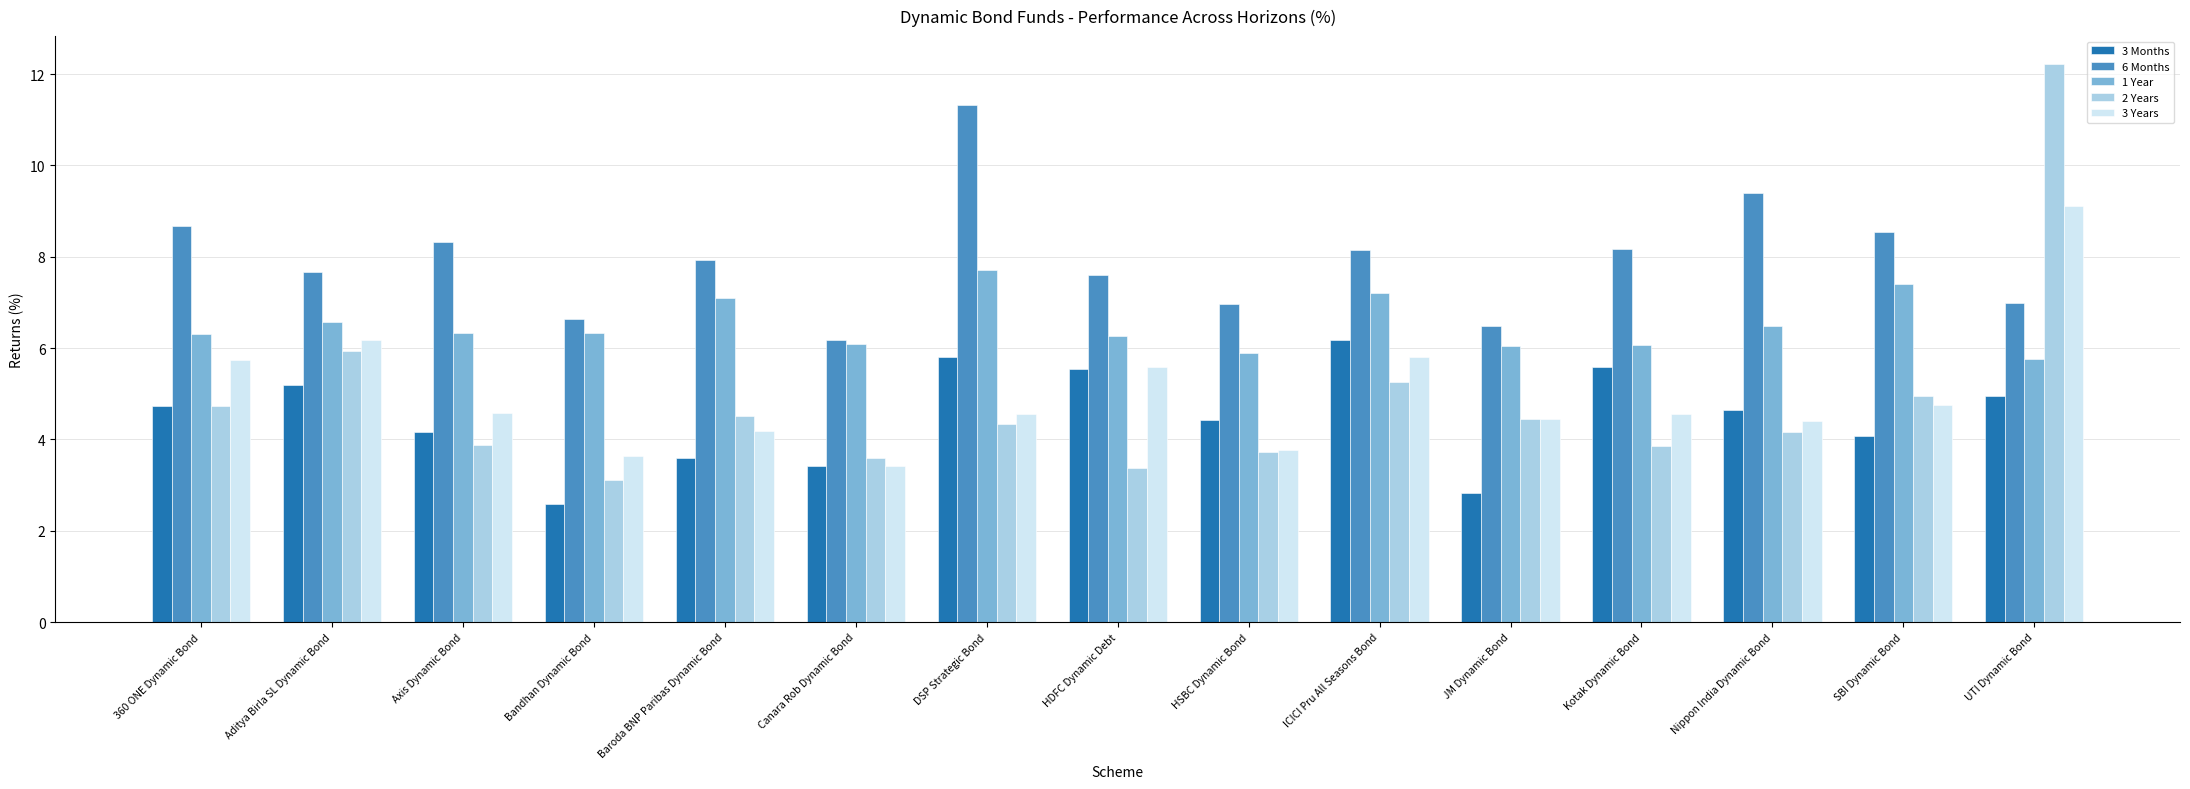

How many data points does each series have?

15